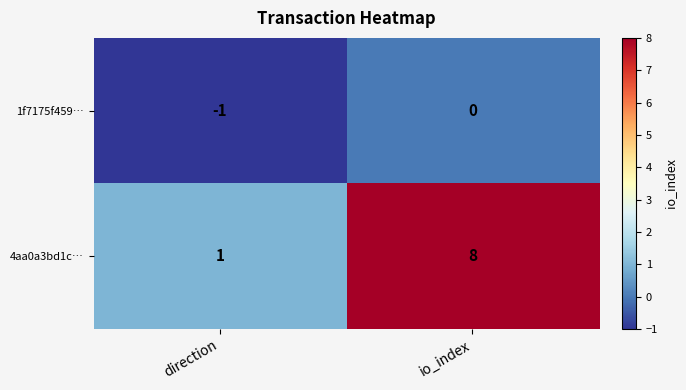

Count the number of categories in the chart.

2